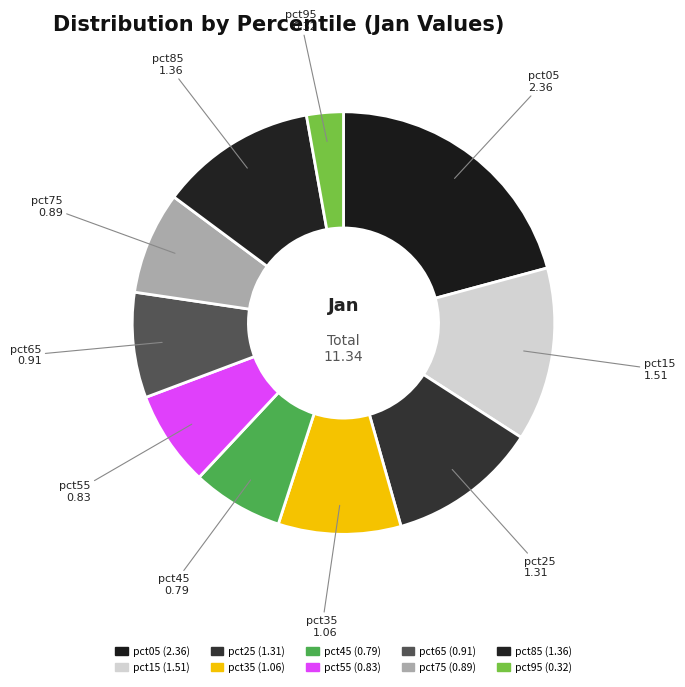

How many segments does this pie chart have?

10